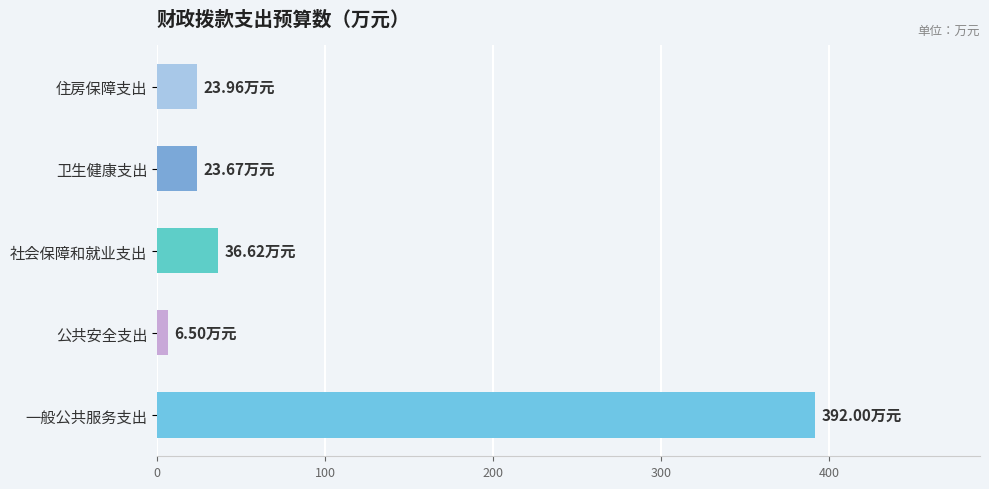

Where is the data nearest to the value 199?

社会保障和就业支出